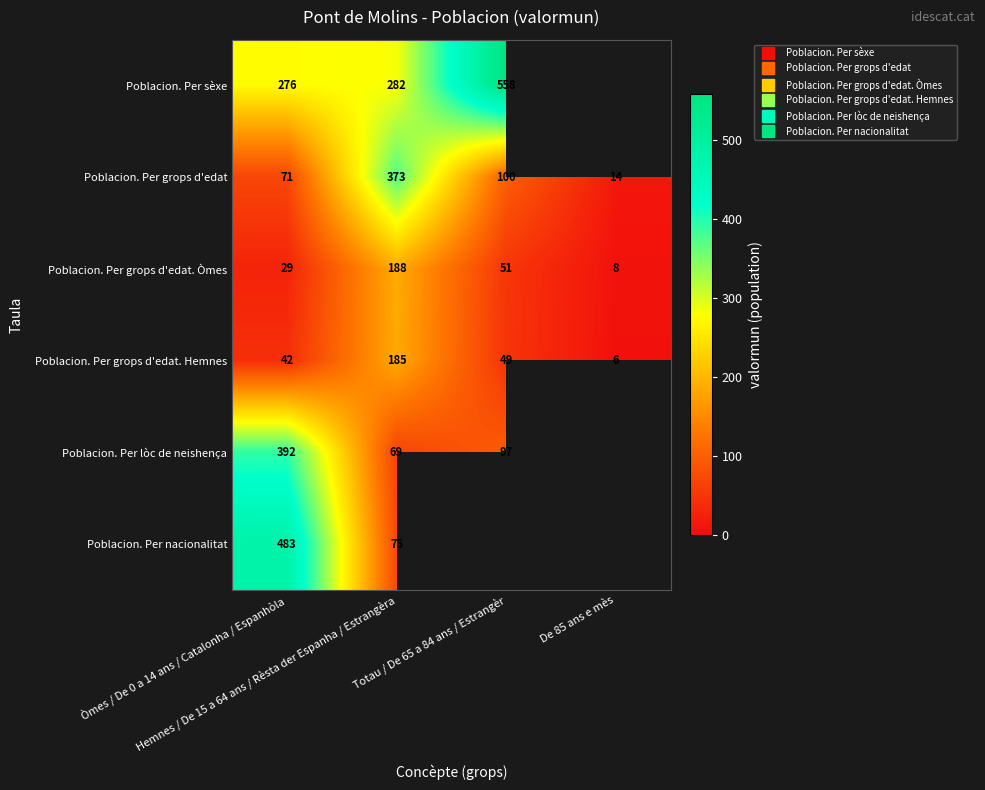

At which category does the chart reach its peak across all series?

Totau / De 65 a 84 ans / Estrangèr